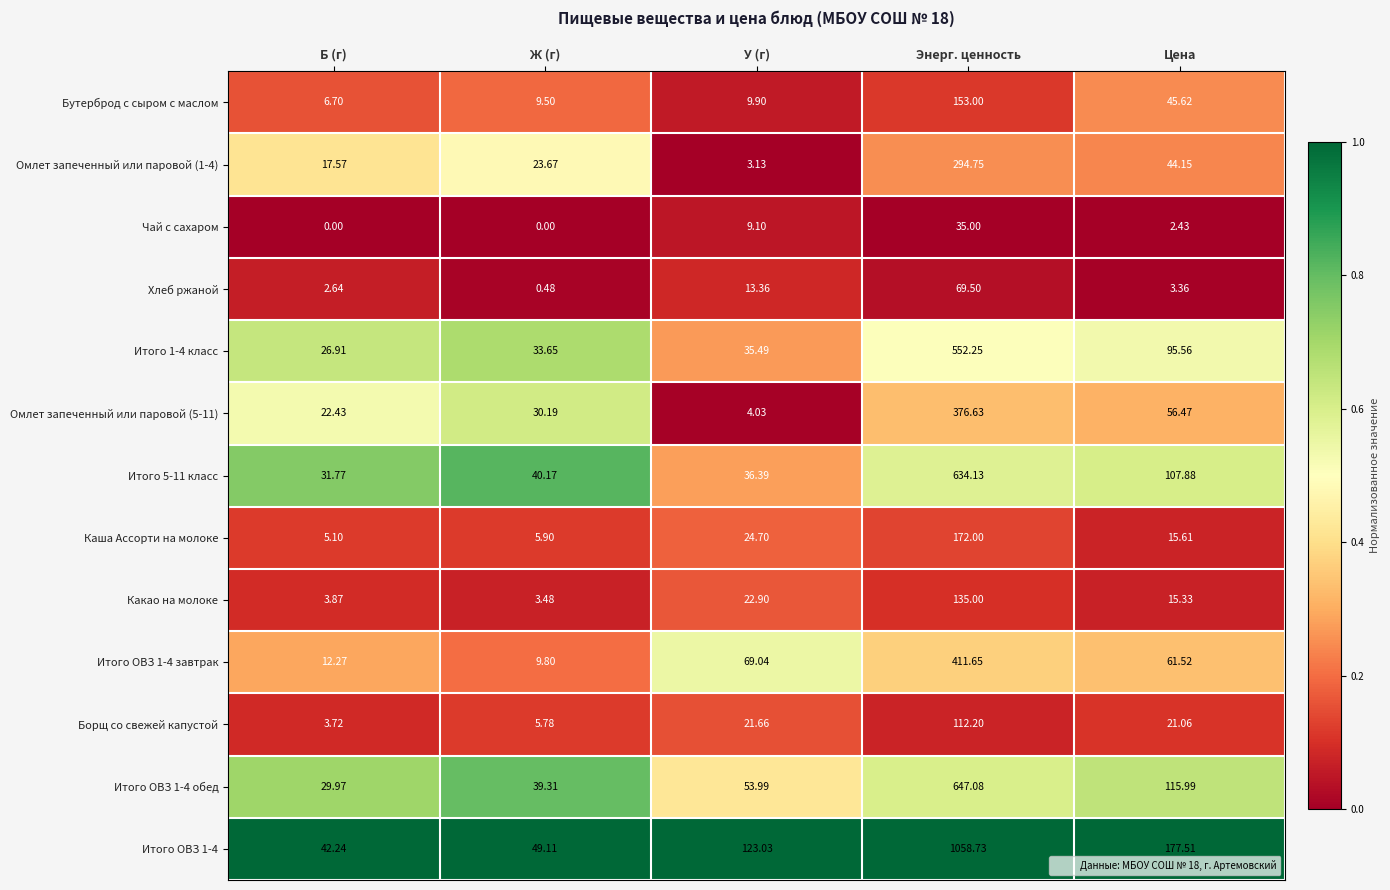

At which category is the sum across all series the highest?

Энерг. ценность